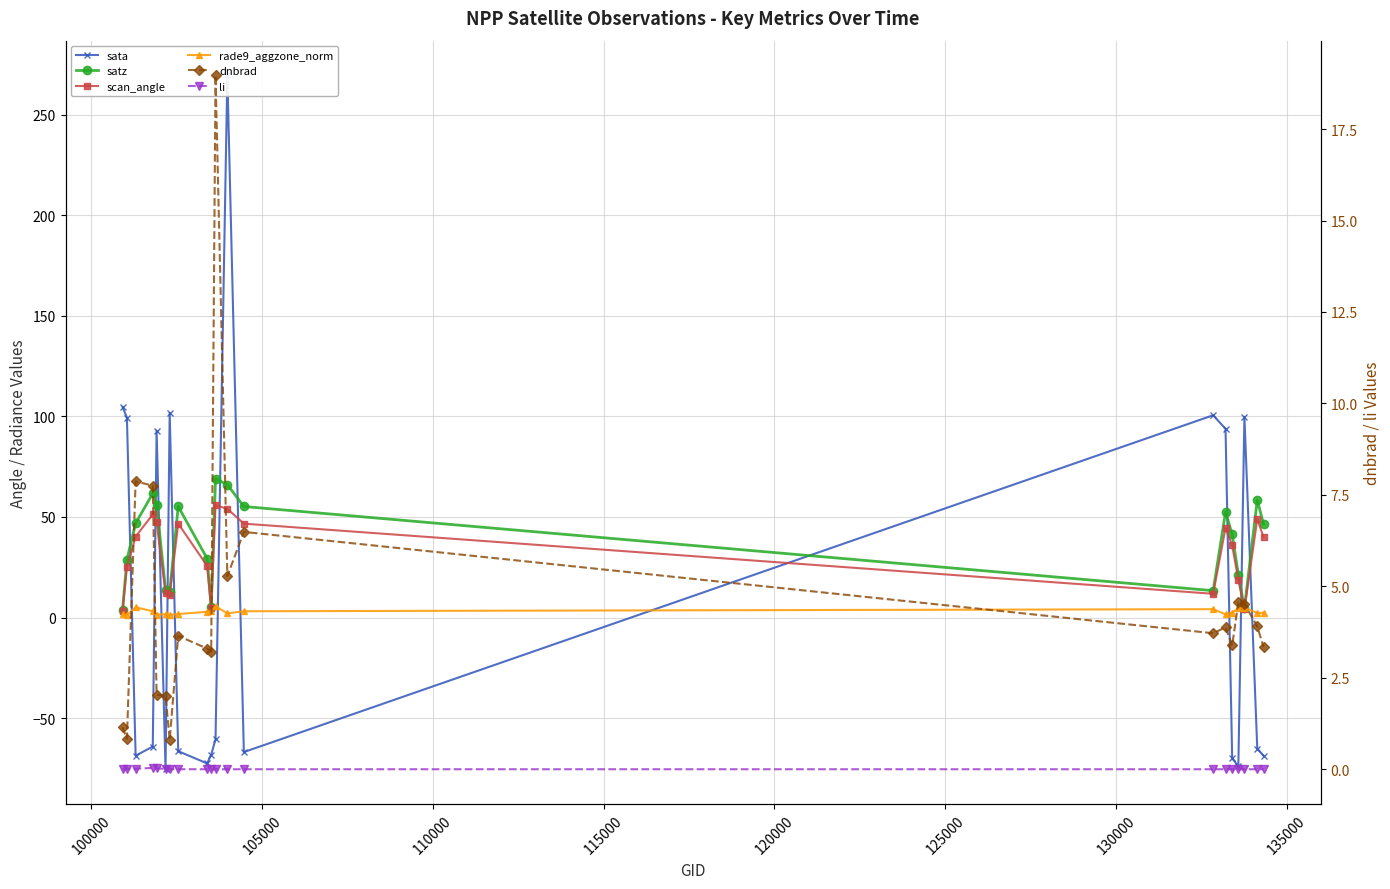

Is the value of rade9_aggzone_norm at 105000 greater than the value of dnbrad at 11?

No